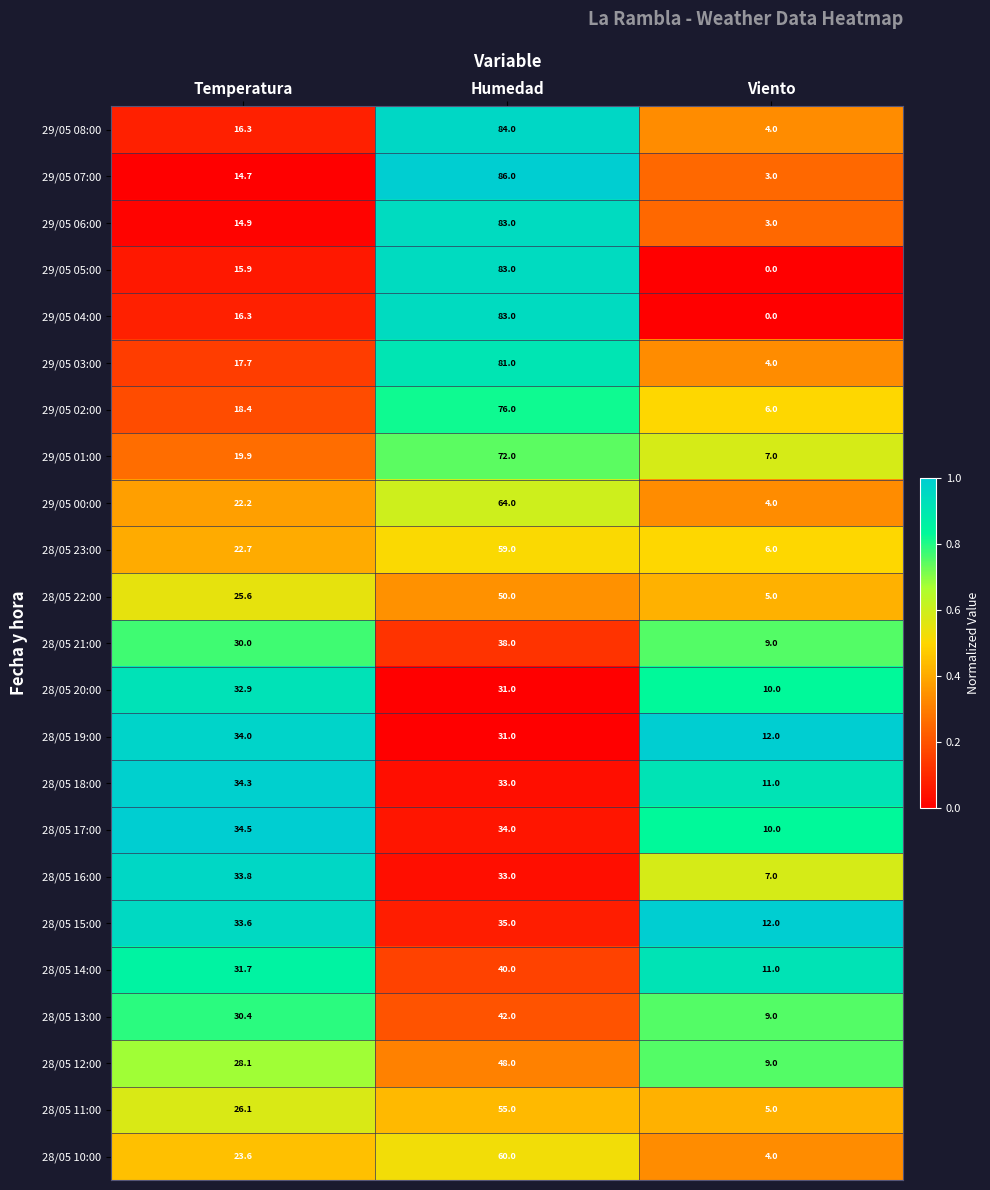

What is the spread (max minus min) of values at Humedad?

55.0